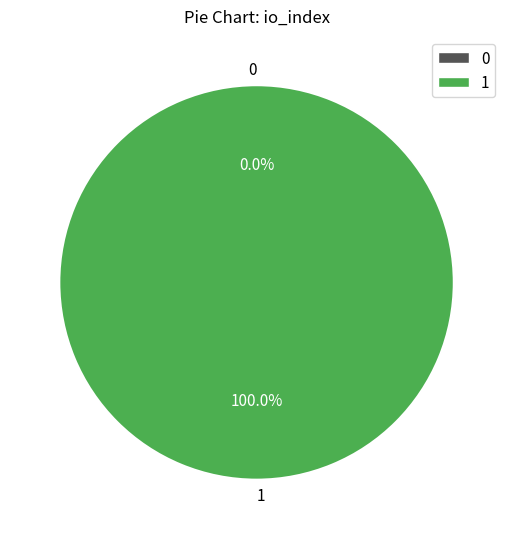

To the nearest percent, what is the difference between the largest and smallest slice percentages?

100%